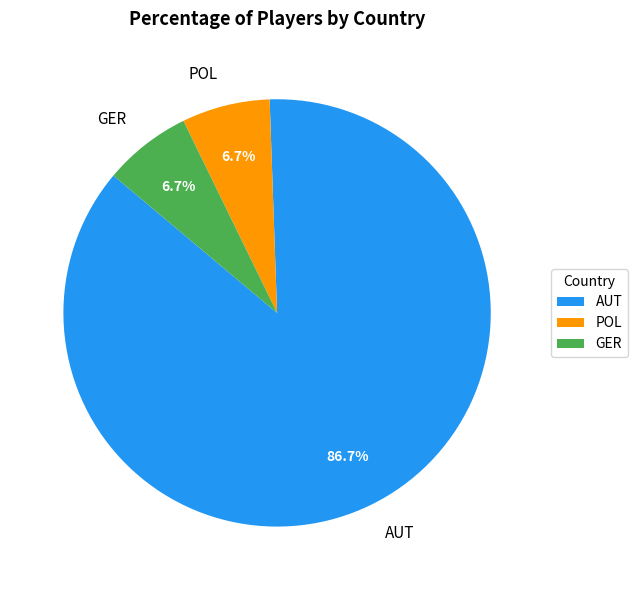

To the nearest percent, what percentage of the pie is POL?

7%